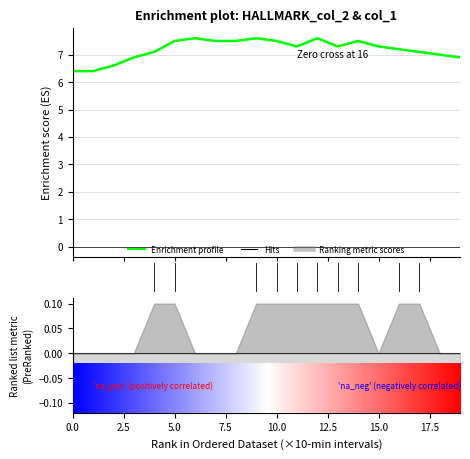

Is this an area chart (filled region under the line)?

No